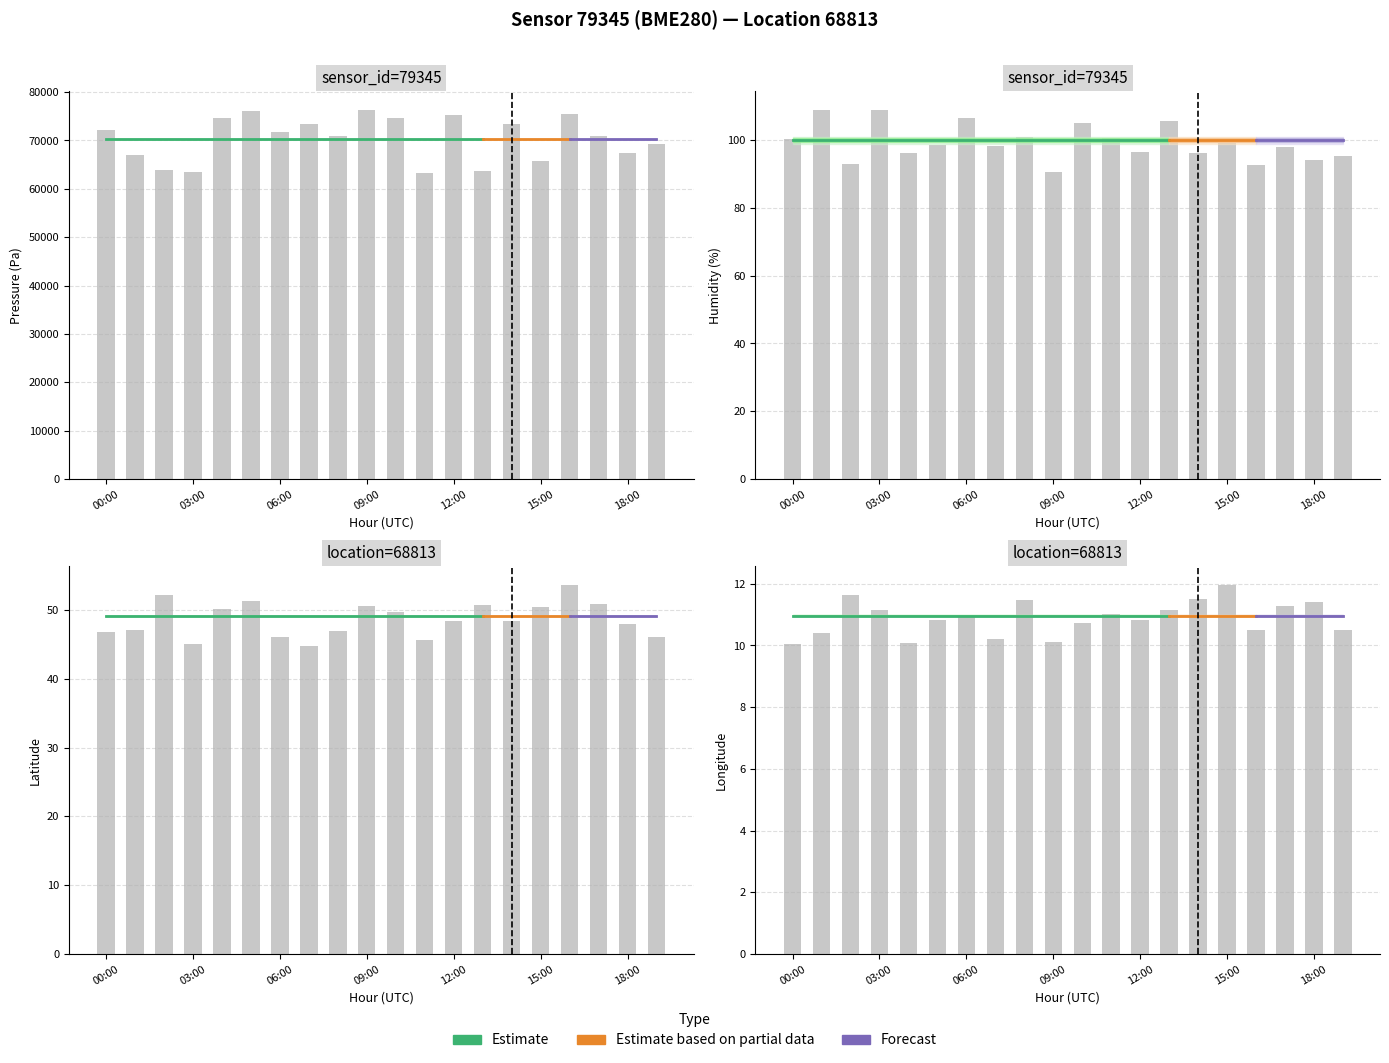

At how many categories does at least one series exceed 56587?

20